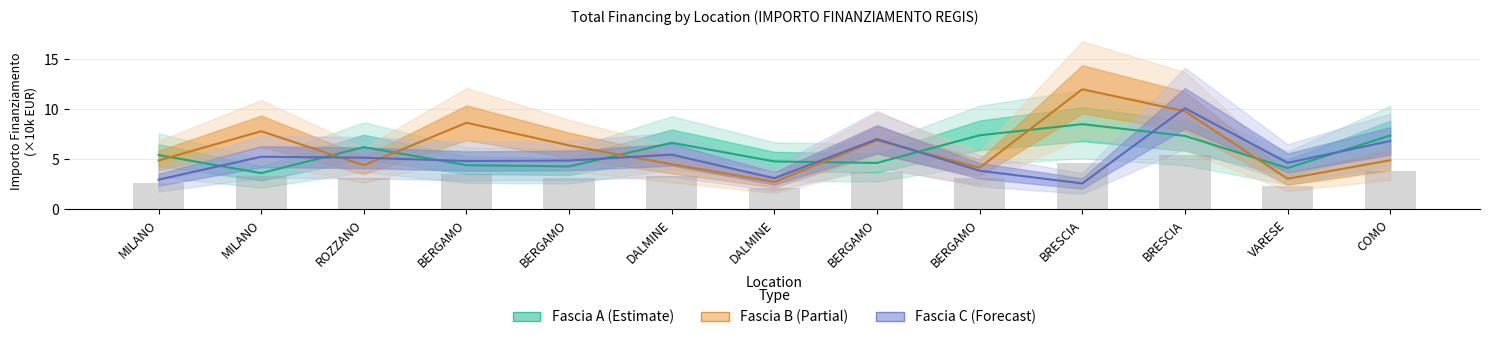

What is the difference between the highest and lowest values at BRESCIA?

9.4